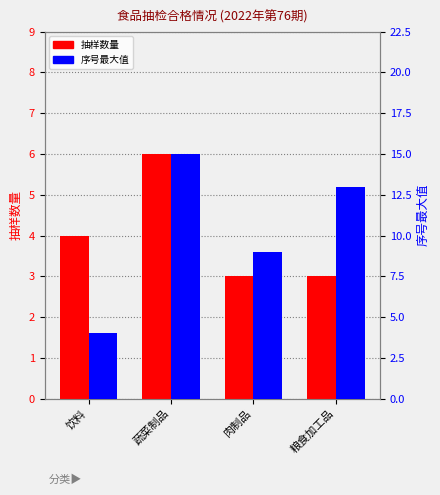

Where does the 抽样数量 series first go above 4?

蔬菜制品